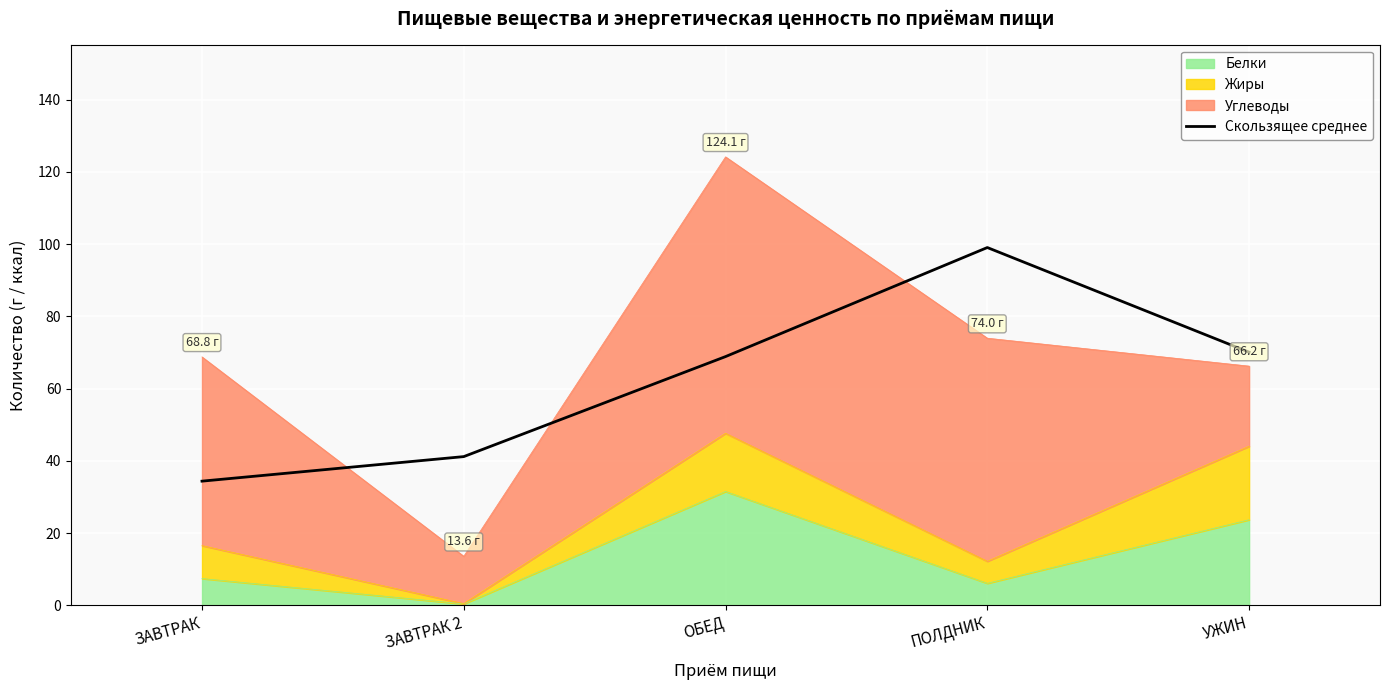

How many categories are shown in the chart?

5